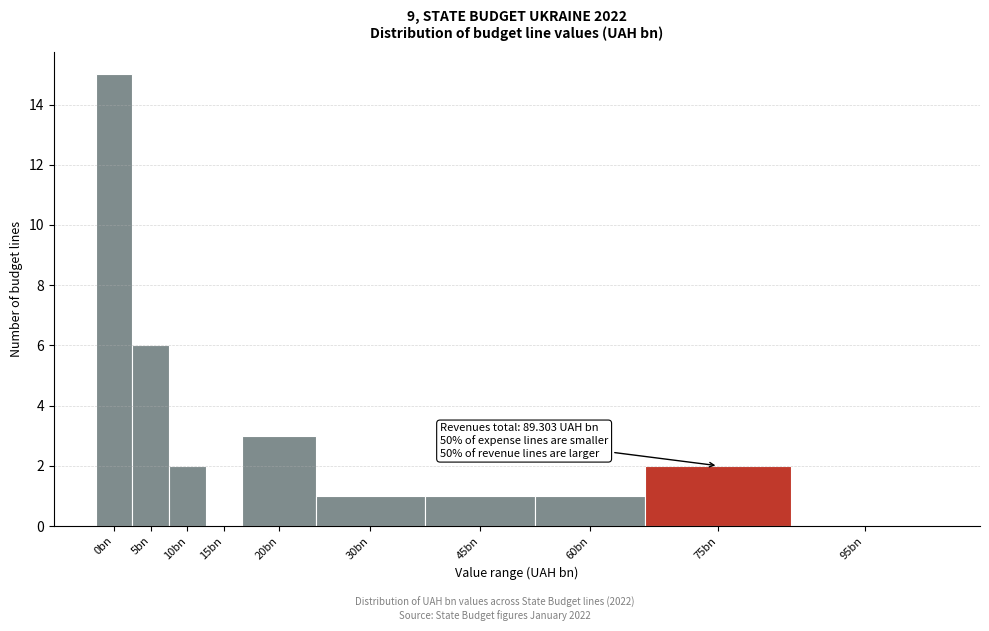

Reading left to right, extract all data points from this chart.

0bn=15	5bn=6	10bn=2	15bn=0	20bn=3	30bn=1	45bn=1	60bn=1	75bn=2	95bn=0